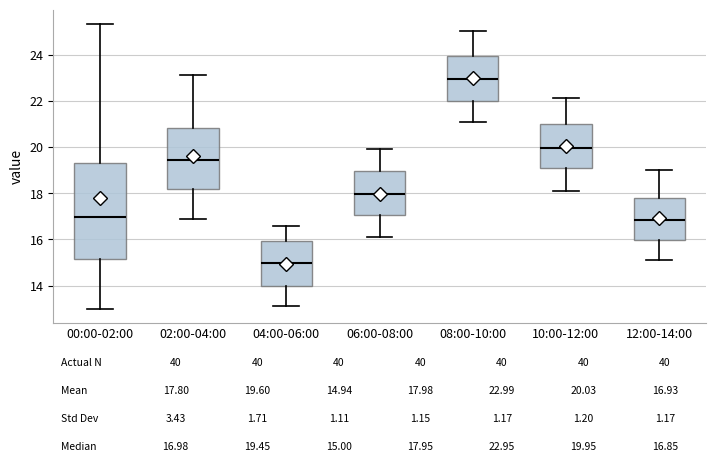

Which box is the tallest, from its lower edge to its upper edge?

00:00-02:00